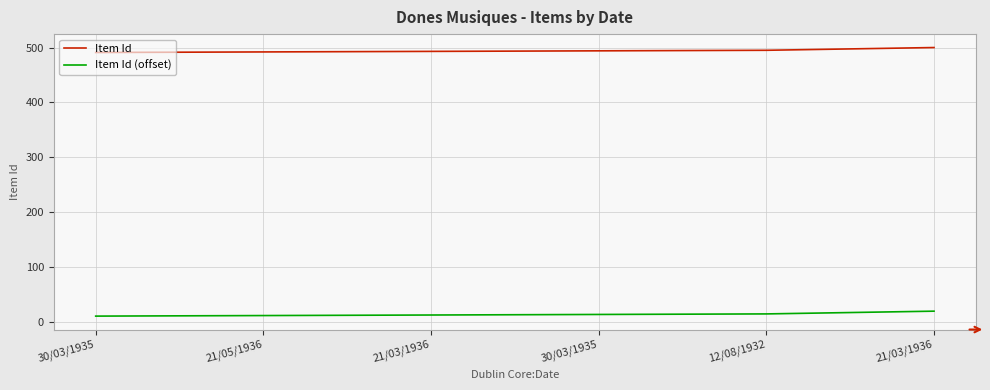

What is the value of the Item Id point at the 2nd from the left?

492